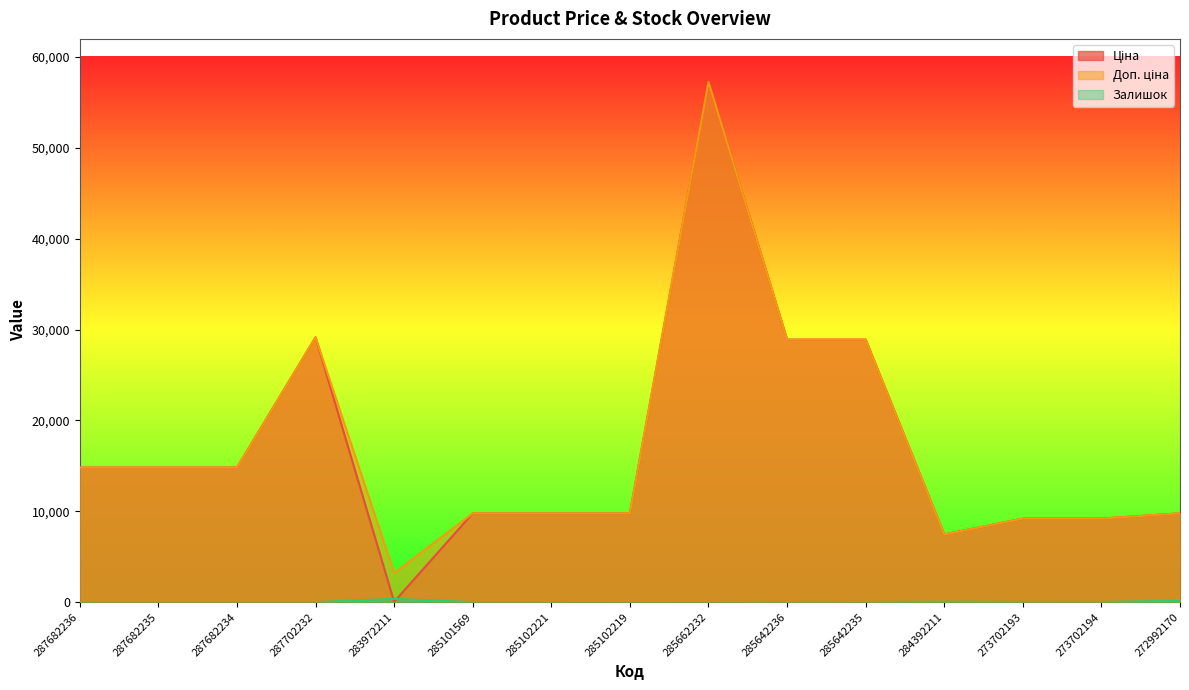

What is the average value of the Доп. ціна series?

17120.7